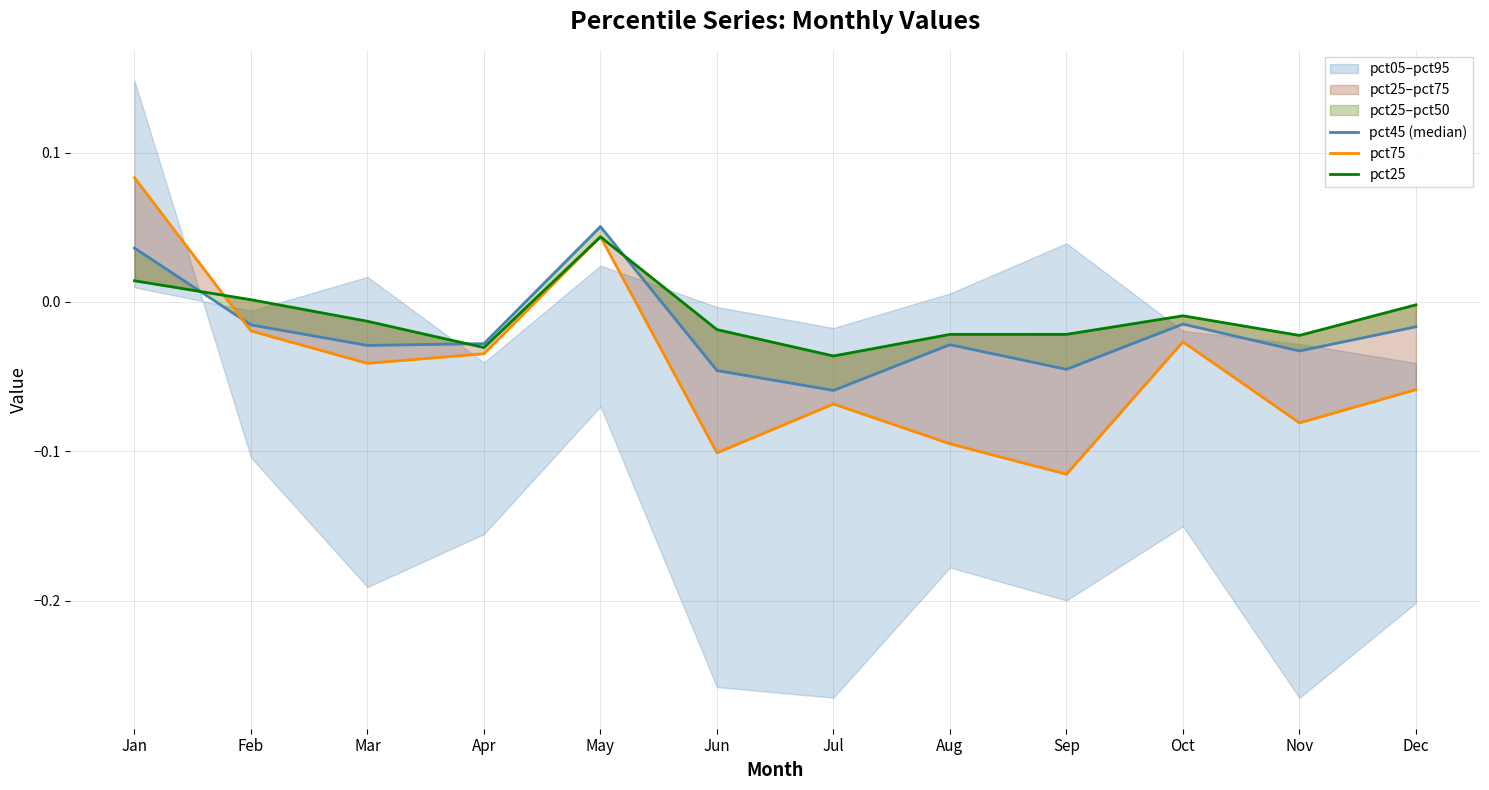

How many lines are shown in the chart?

3